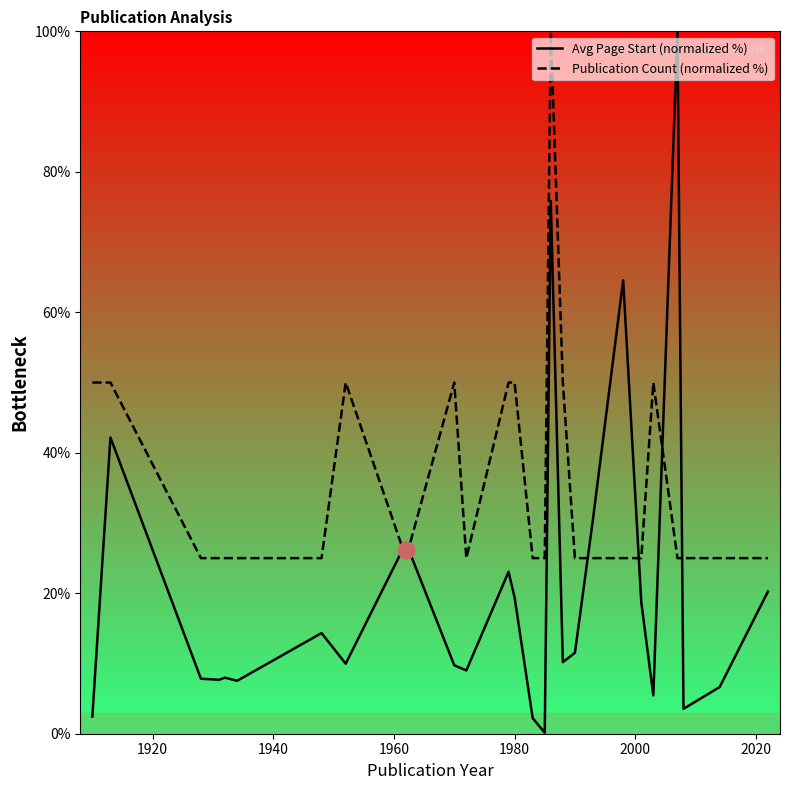

Which series has the largest range (max minus min)?

Avg Page Start (normalized %)